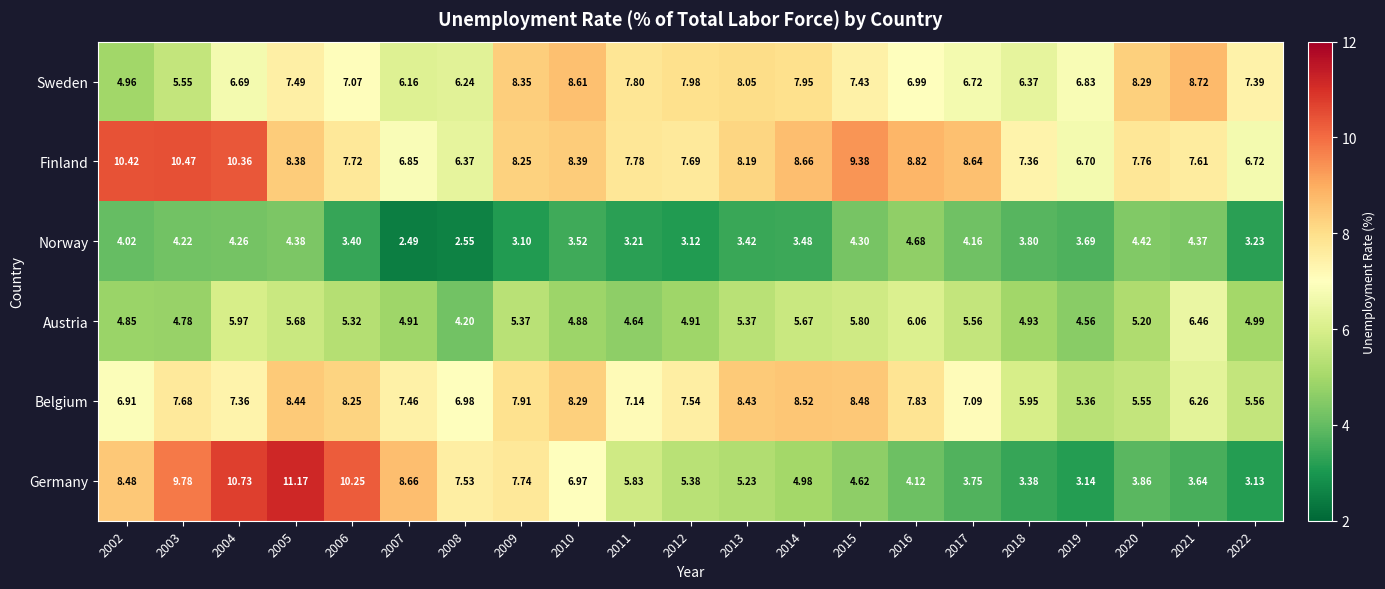

Between 2010 and 2011, which series saw the biggest shift?

Belgium